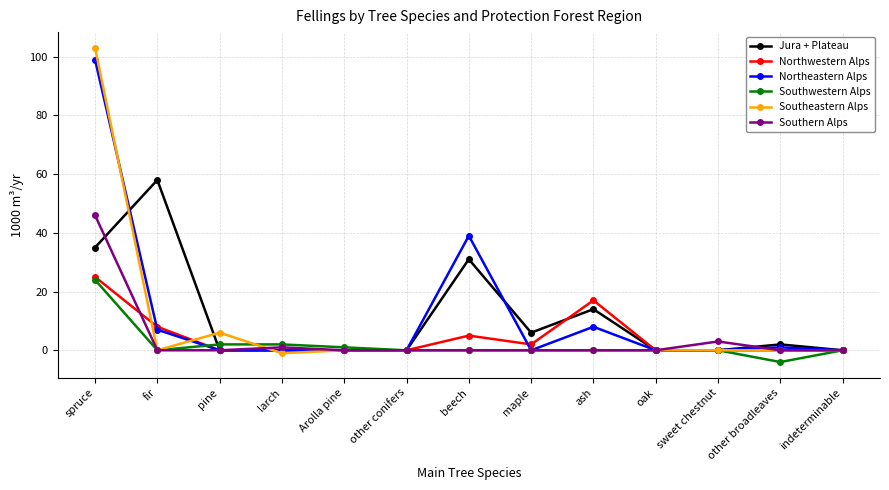

List the series in order of their peak value, highest first.

Southeastern Alps, Northeastern Alps, Jura + Plateau, Southern Alps, Northwestern Alps, Southwestern Alps